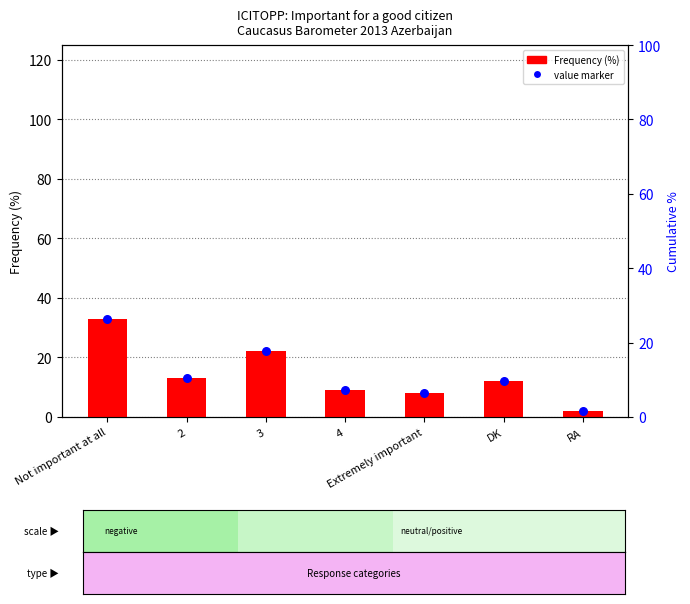

What are all the series names shown in the legend?

Frequency (%), value marker